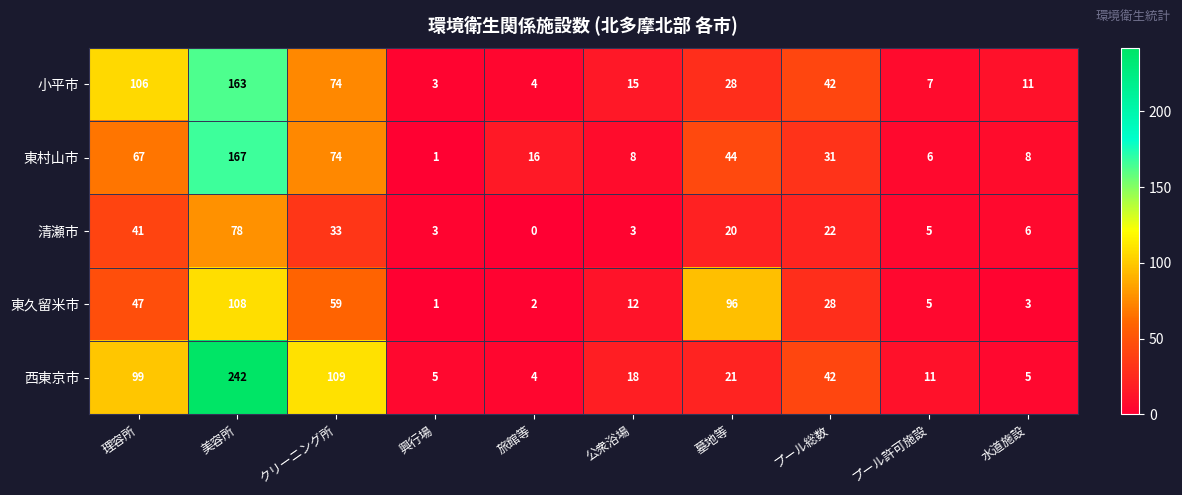

What is the sum of the 東村山市 values at 興行場 and 理容所?

68